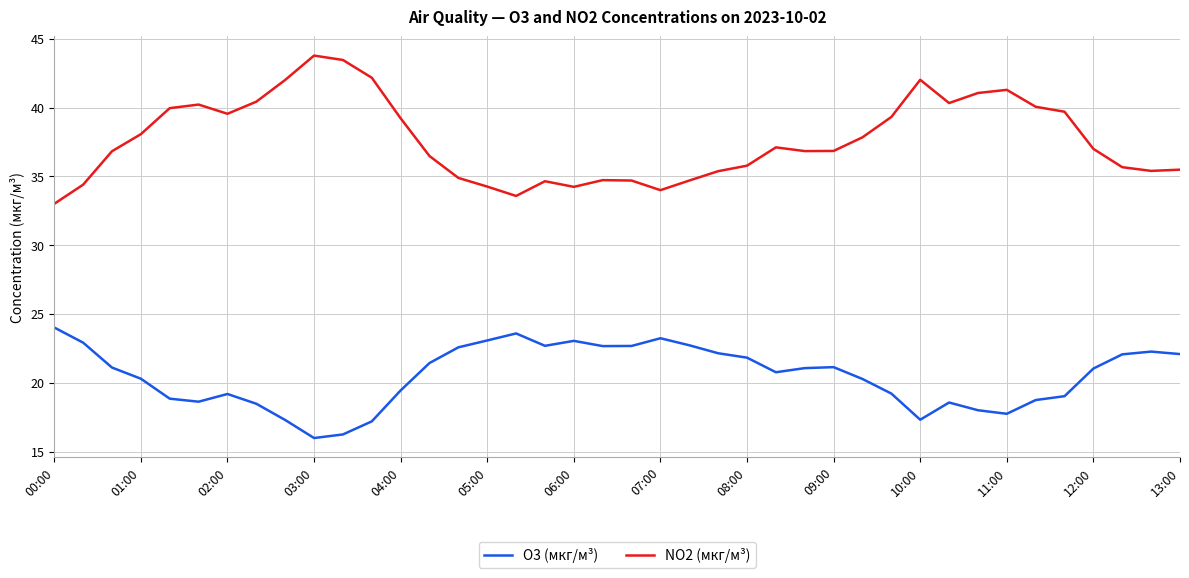

True or false: NO2 (мкг/м³) and O3 (мкг/м³) cross at least once.

False